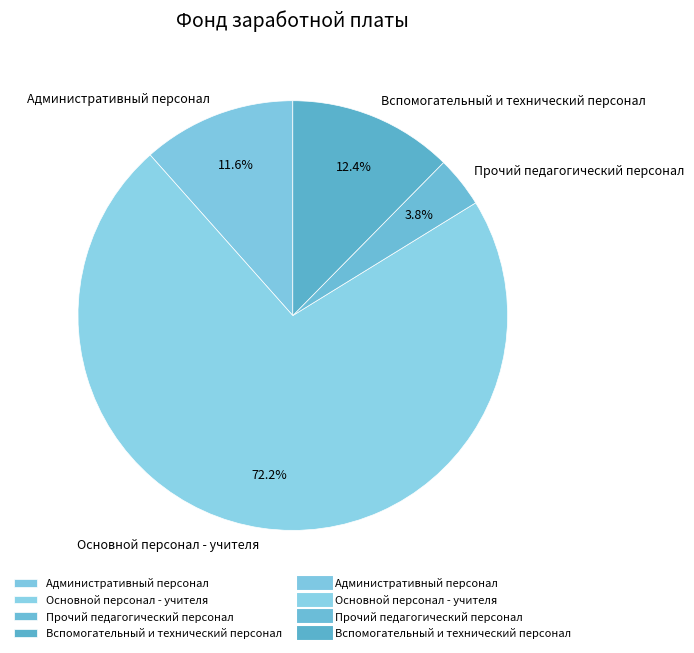

Does Административный персонал represent more than half of the total?

No